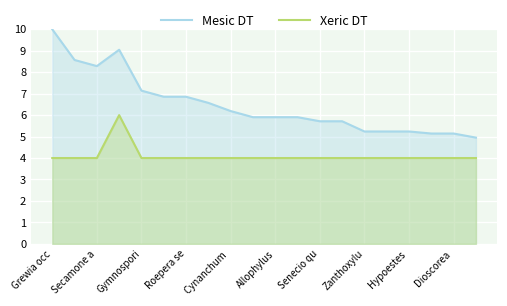

What position from the right is 15?

5